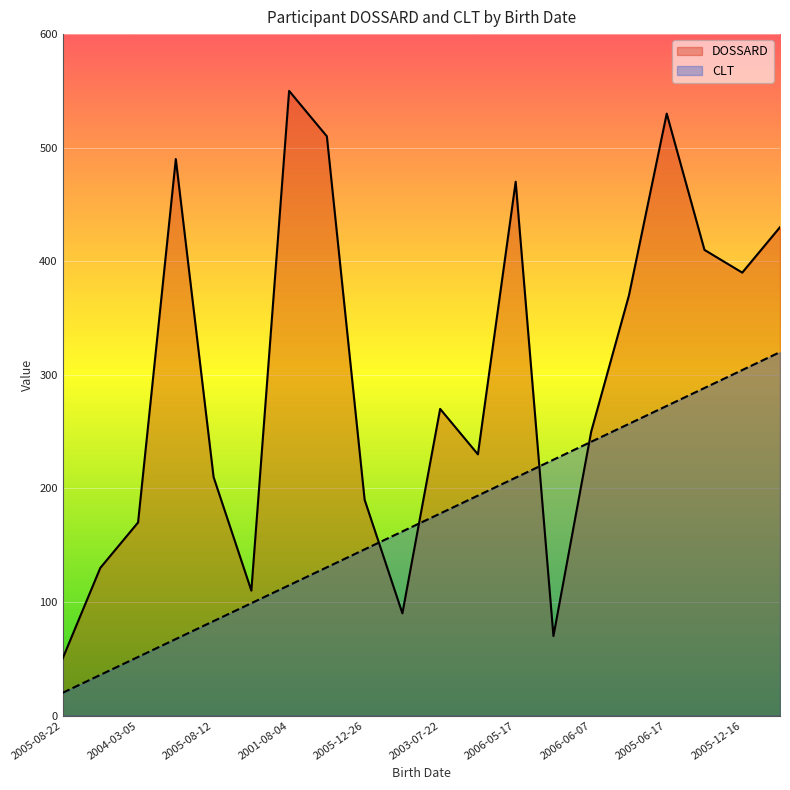

Where does the CLT series first go above 177?

2003-07-22